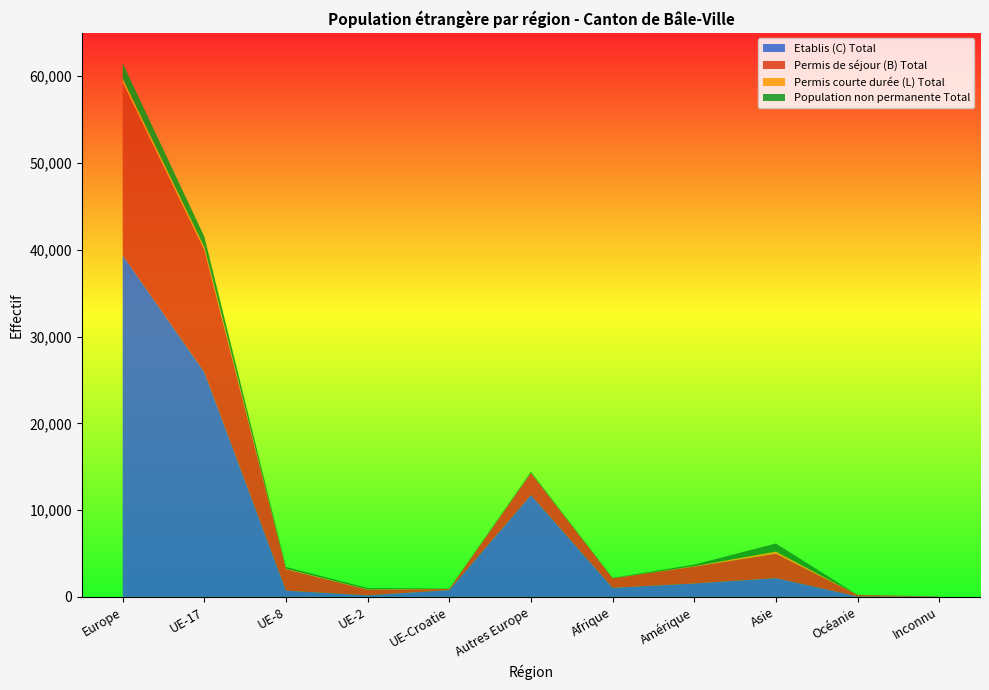

Reading left to right, transcribe all the data shown in this chart.

Permis de séjour (B) Total: 19937	14124	2471	649	126	2508	1102	1949	2813	172	28
Etablis (C) Total: 39363	25886	715	178	782	11733	1040	1541	2166	54	22
Population non permanente Total: 1768	1225	199	149	40	150	48	182	930	5	0
Permis courte durée (L) Total: 416	274	62	41	12	23	5	46	239	2	0
Total général: 61484	41509	3447	1017	960	14414	2195	3718	6148	233	50
Total perm. étrangère: 59716	40284	3248	868	920	14264	2147	3536	5218	228	50